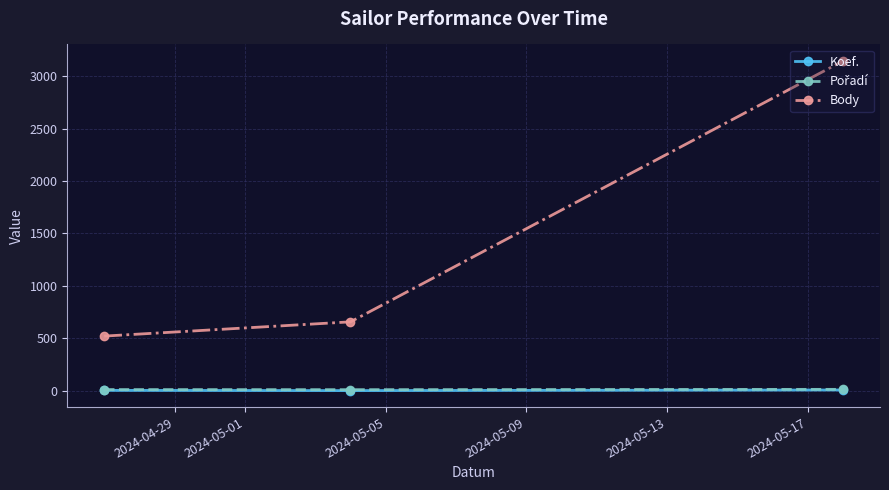

At how many categories does at least one series exceed 1288?

1